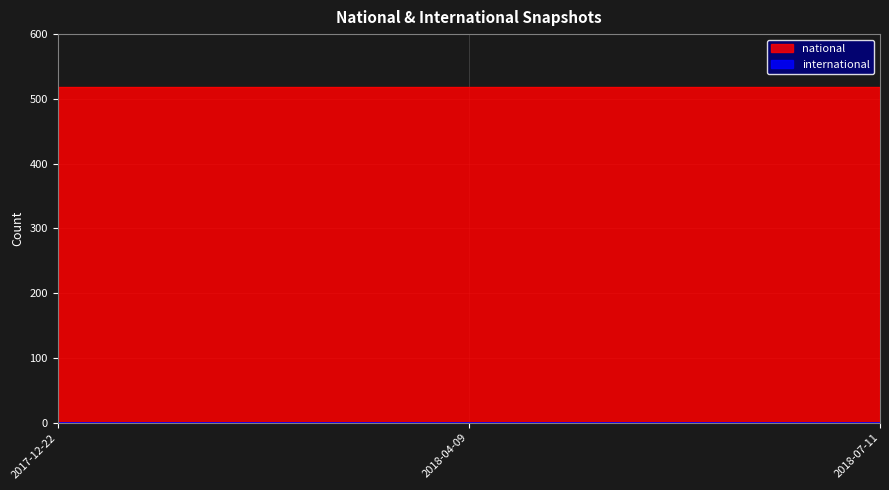

How many categories are shown in the chart?

3